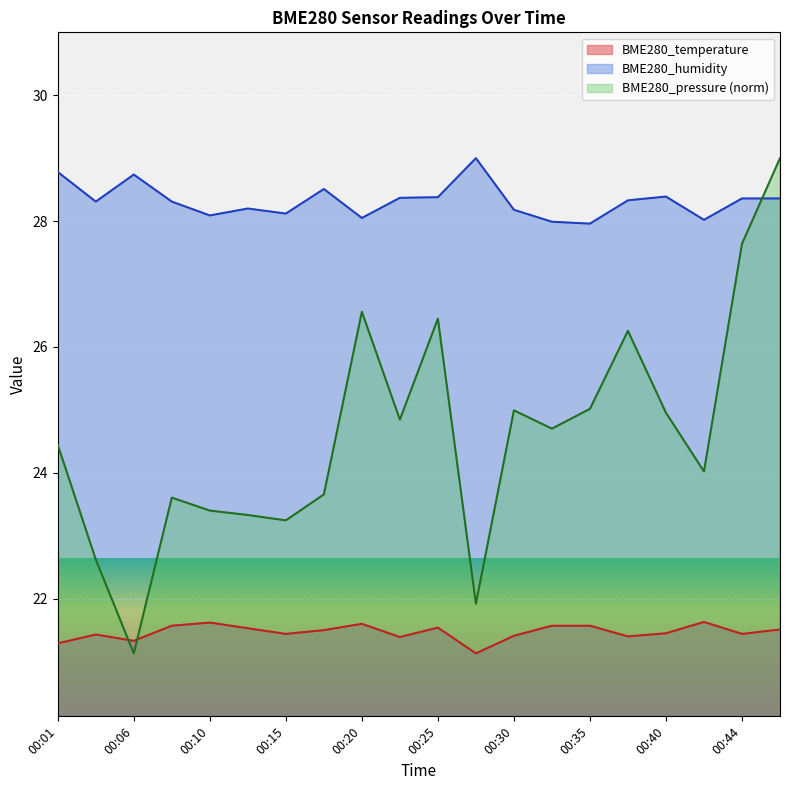

Reading right to left, extract all data points from this chart.

BME280_temperature: 00:47=21.5	00:44=21.4	00:42=21.6	00:40=21.4	00:37=21.4	00:35=21.6	00:32=21.6	00:30=21.4	00:27=21.1	00:25=21.5	00:23=21.4	00:20=21.6	00:18=21.5	00:15=21.4	00:13=21.5	00:10=21.6	00:08=21.6	00:06=21.3	00:03=21.4	00:01=21.3
BME280_humidity: 00:47=28.4	00:44=28.4	00:42=28.0	00:40=28.4	00:37=28.3	00:35=28.0	00:32=28.0	00:30=28.2	00:27=29.0	00:25=28.4	00:23=28.4	00:20=28.1	00:18=28.5	00:15=28.1	00:13=28.2	00:10=28.1	00:08=28.3	00:06=28.7	00:03=28.3	00:01=28.8
BME280_pressure: 00:47=29.0	00:44=27.6	00:42=24.0	00:40=25.0	00:37=26.3	00:35=25.0	00:32=24.7	00:30=25.0	00:27=21.9	00:25=26.5	00:23=24.8	00:20=26.6	00:18=23.7	00:15=23.2	00:13=23.3	00:10=23.4	00:08=23.6	00:06=21.1	00:03=22.6	00:01=24.4